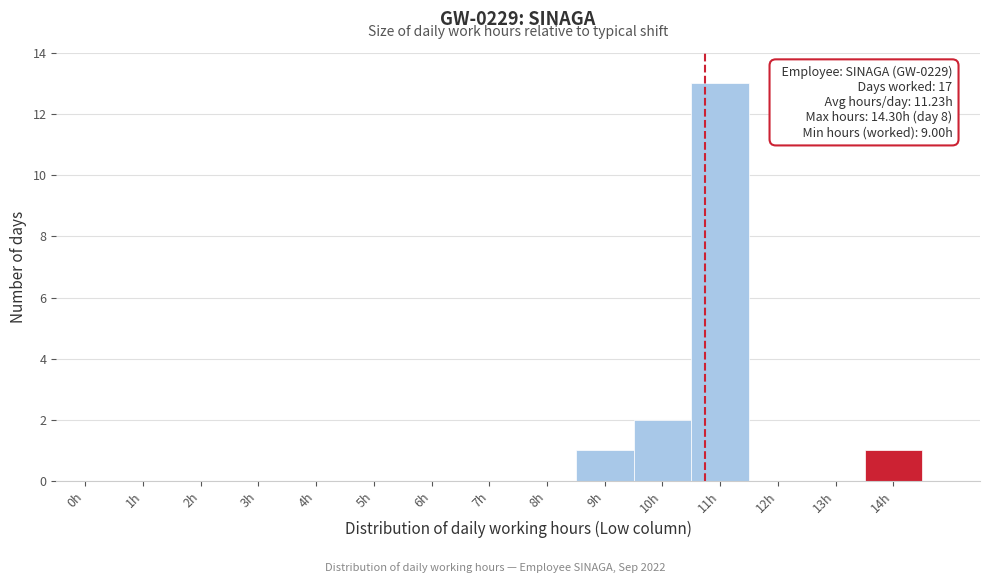

Reading right to left, extract all data points from this chart.

14h=1	13h=0	12h=0	11h=13	10h=2	9h=1	8h=0	7h=0	6h=0	5h=0	4h=0	3h=0	2h=0	1h=0	0h=0